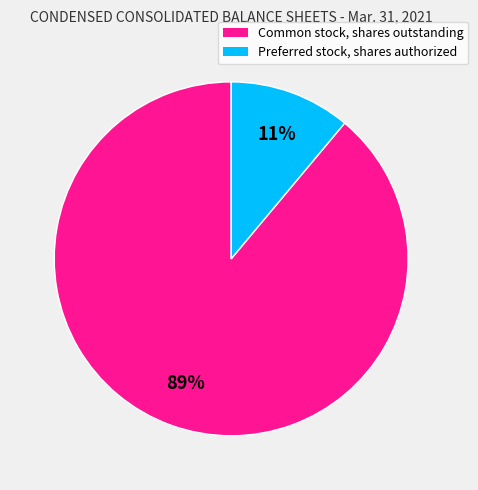

Rank the categories by value from highest to lowest.

Common stock, shares outstanding, Preferred stock, shares authorized